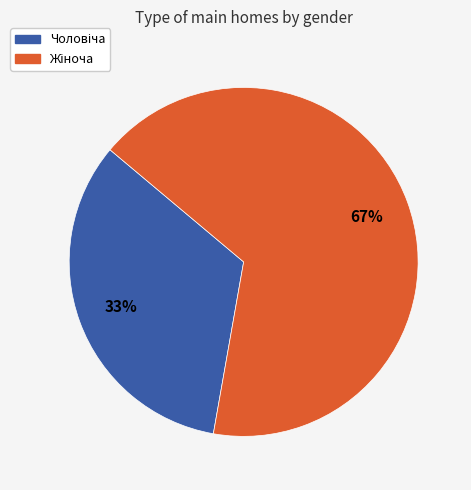

Is there any slice that represents more than half of the pie?

Yes